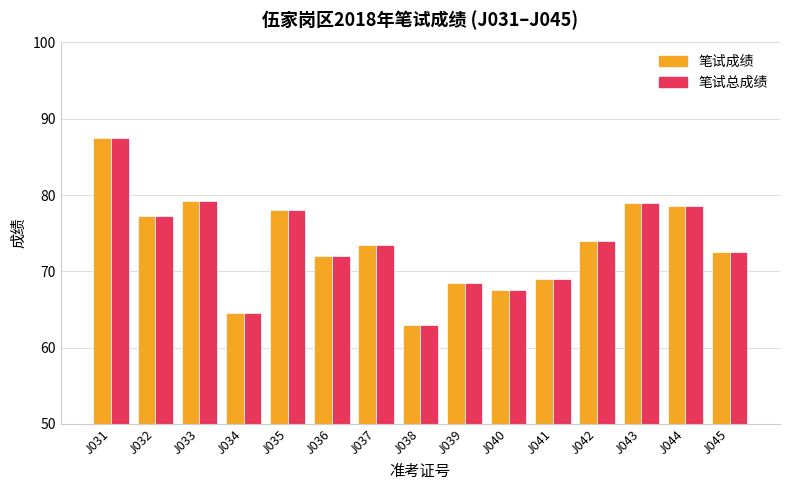

What is the average value of the 笔试成绩 series?

73.6